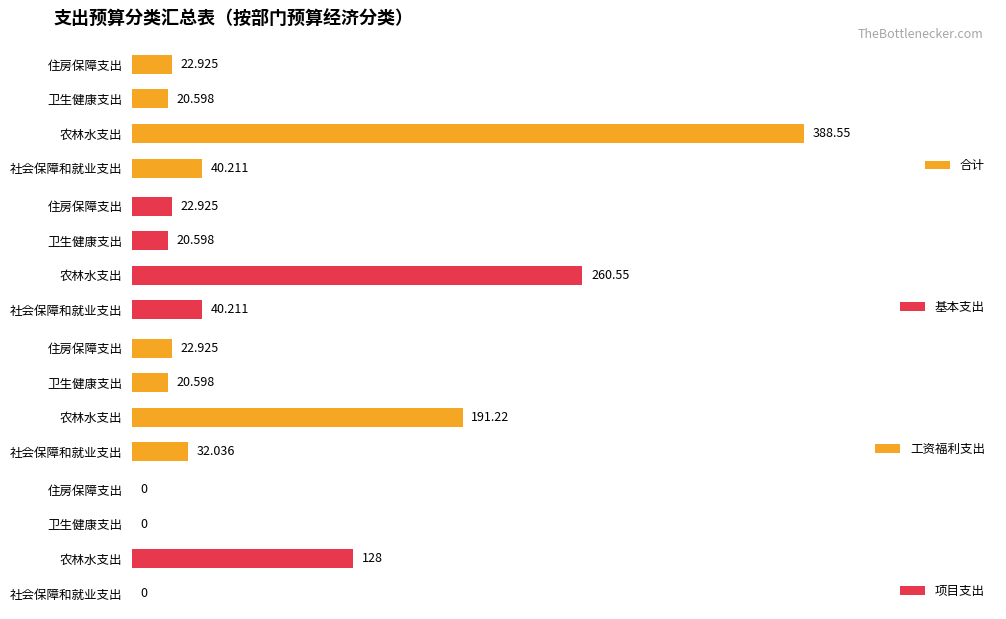

What is the sum of all 工资福利支出 values?

266.8